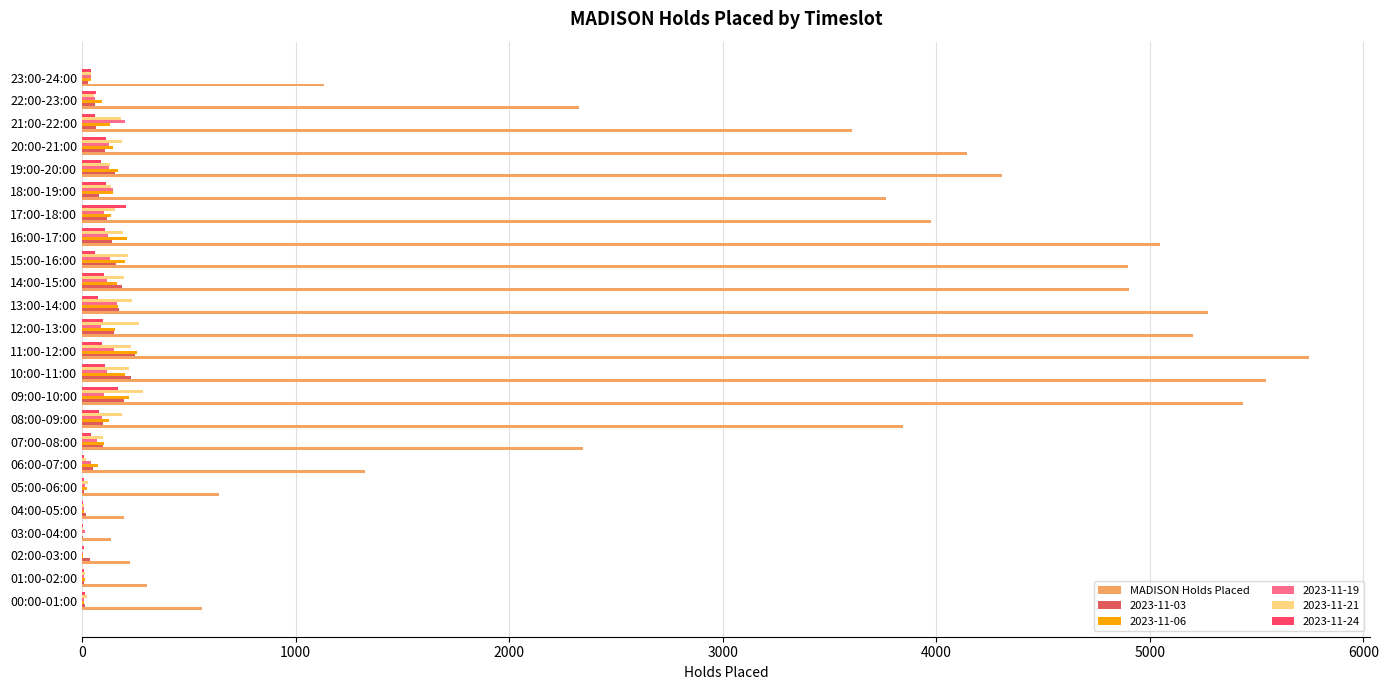

Between 04:00-05:00 and 06:00-07:00, which series saw the biggest shift?

MADISON Holds Placed